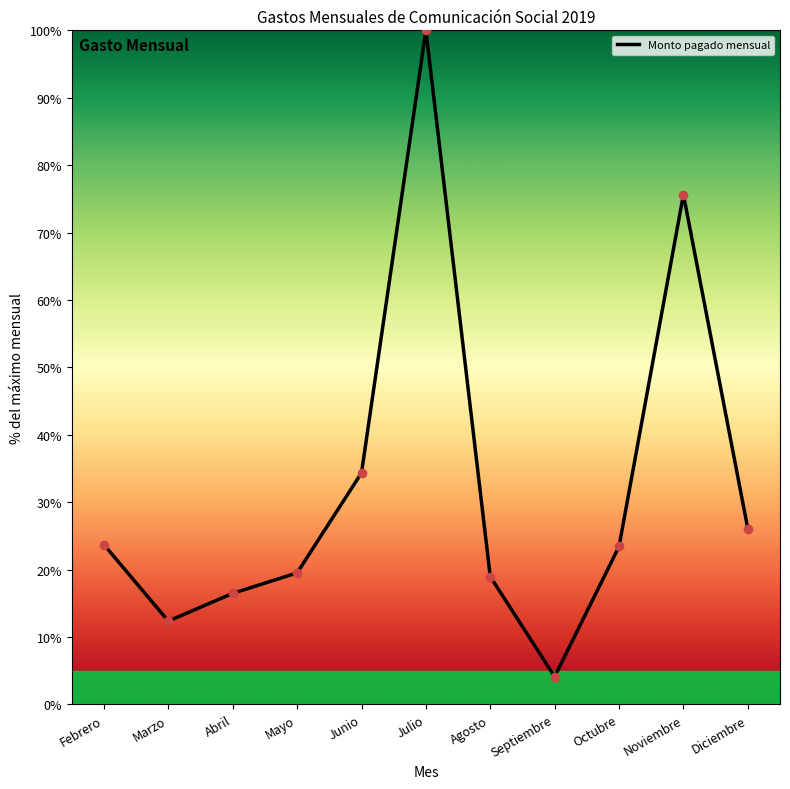

At which label does the data first exceed 23?

Febrero